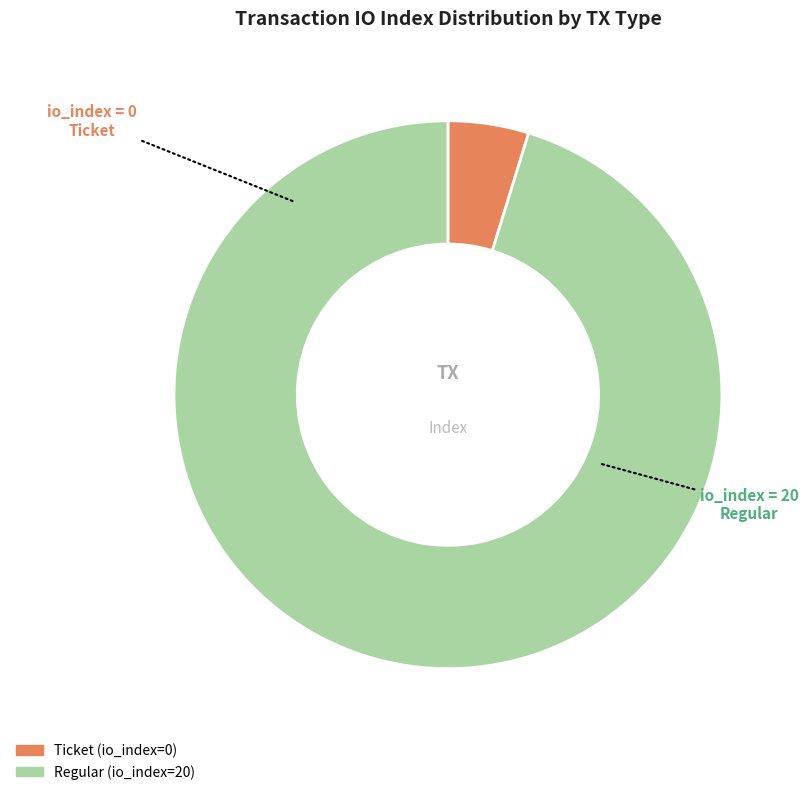

What is the smallest slice in the pie chart?

Ticket (io_index=0)